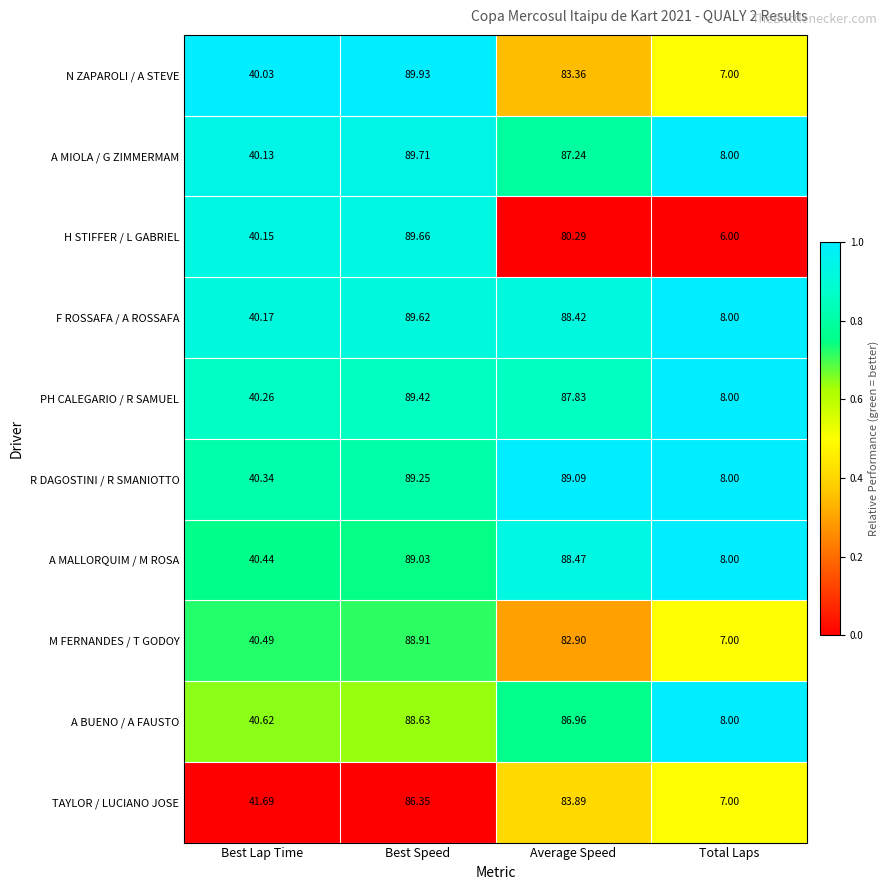

Count the number of data series in this chart.

10